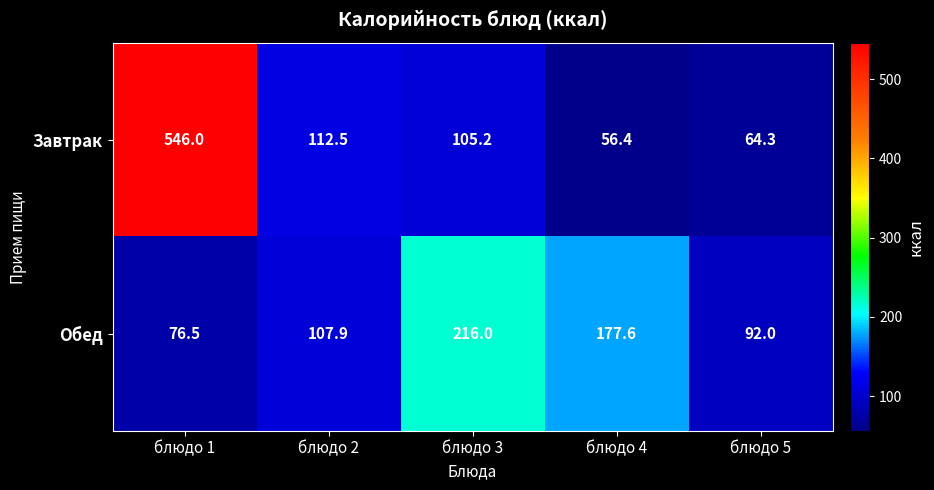

The Завтрак series shows 90.8 at блюдо 4. True or false?

False